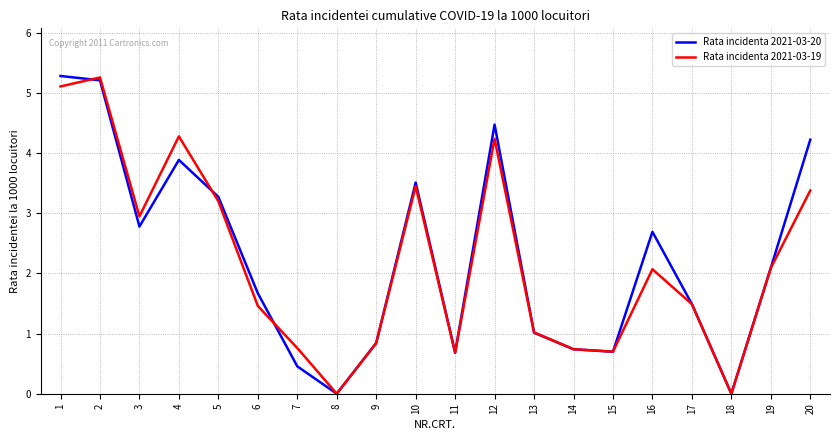

How many interior local valleys does the Rata incidenta 2021-03-19 series have?

5